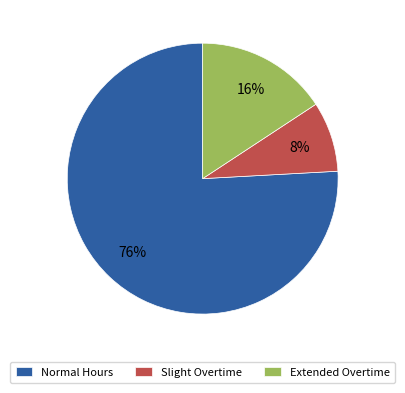

What is the largest slice in the pie chart?

Normal Hours